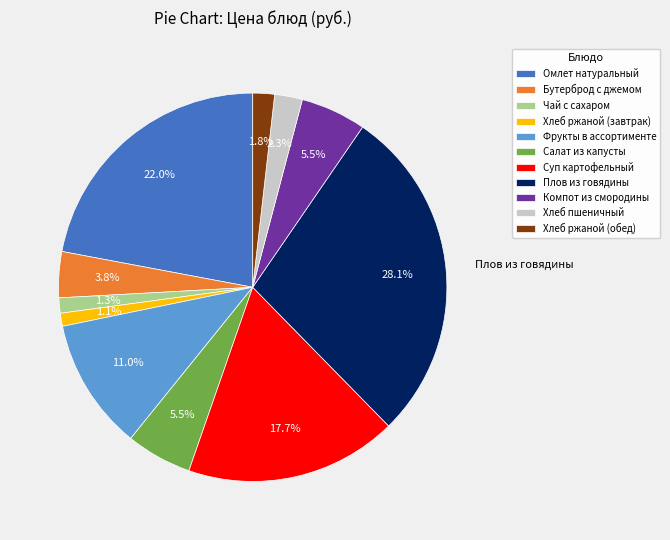

True or false: Бутерброд с джемом accounts for 11% of the total.

False